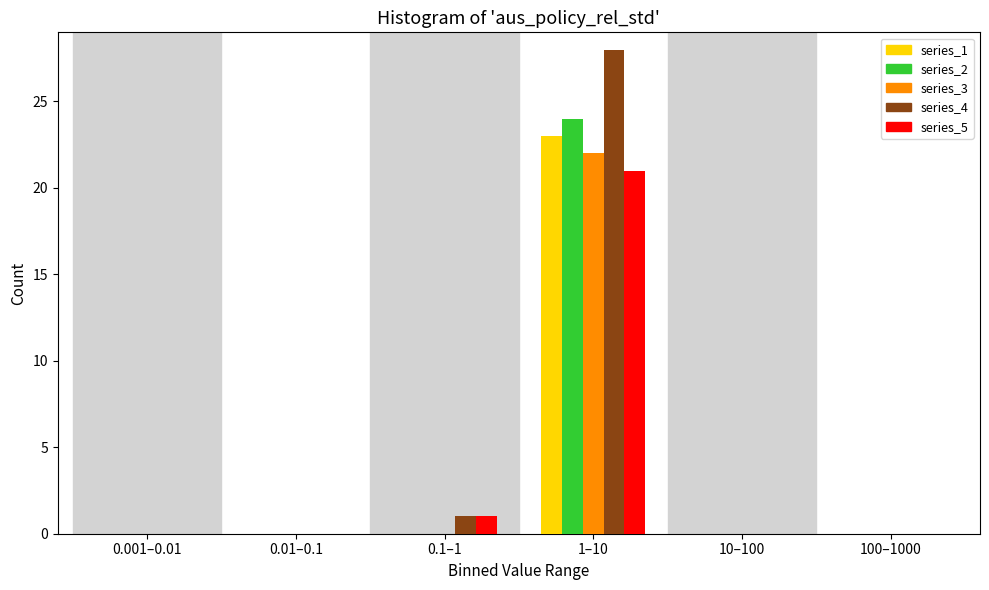

Reading right to left, extract all data points from this chart.

series_1: 100–1000=0	10–100=0	1–10=23	0.1–1=0	0.01–0.1=0	0.001–0.01=0
series_2: 100–1000=0	10–100=0	1–10=24	0.1–1=0	0.01–0.1=0	0.001–0.01=0
series_3: 100–1000=0	10–100=0	1–10=22	0.1–1=0	0.01–0.1=0	0.001–0.01=0
series_4: 100–1000=0	10–100=0	1–10=28	0.1–1=1	0.01–0.1=0	0.001–0.01=0
series_5: 100–1000=0	10–100=0	1–10=21	0.1–1=1	0.01–0.1=0	0.001–0.01=0